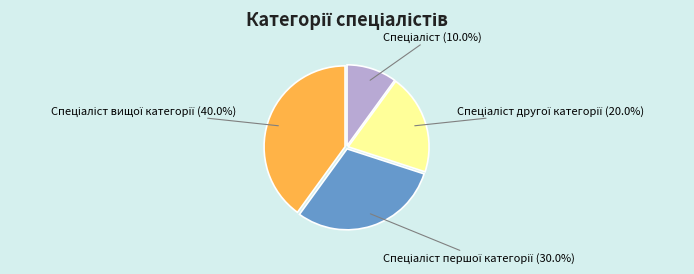

Is there a majority slice in this chart?

No